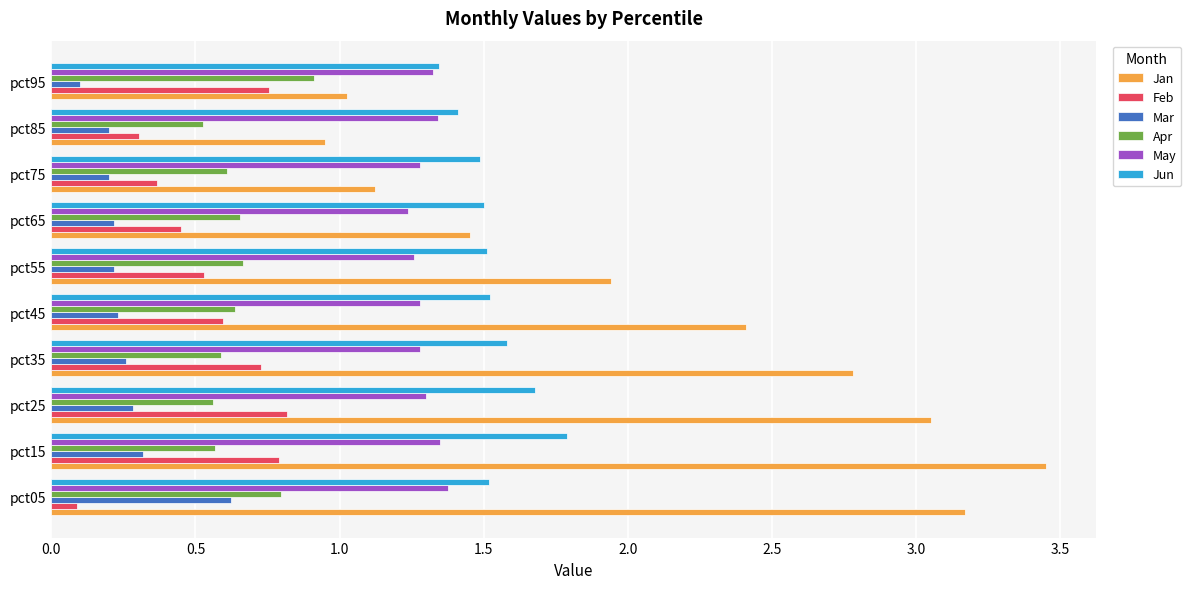

What is the difference between the maximum and minimum values in the Jun series?

0.4